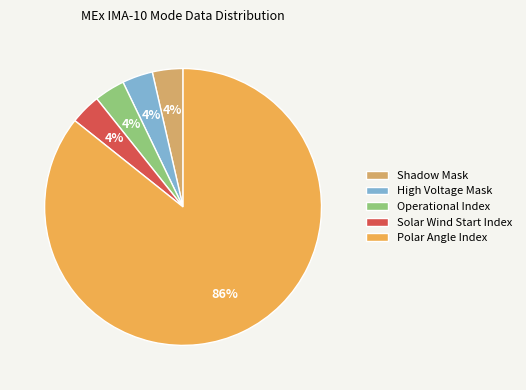

To the nearest percent, what portion does Operational Index represent?

4%